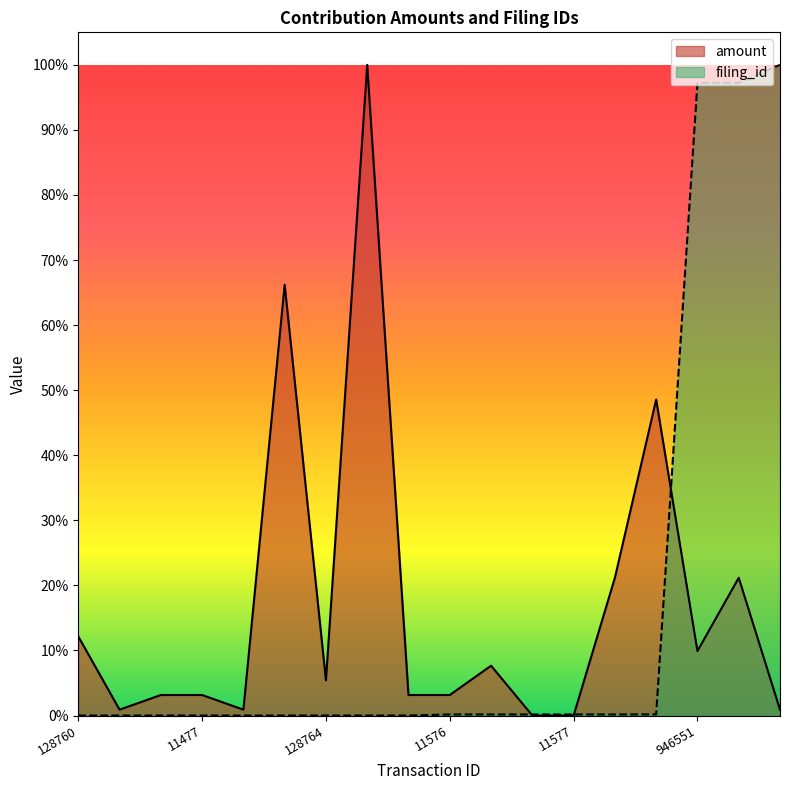

Is it true that filing_id equals 0.0 at 128762?

True